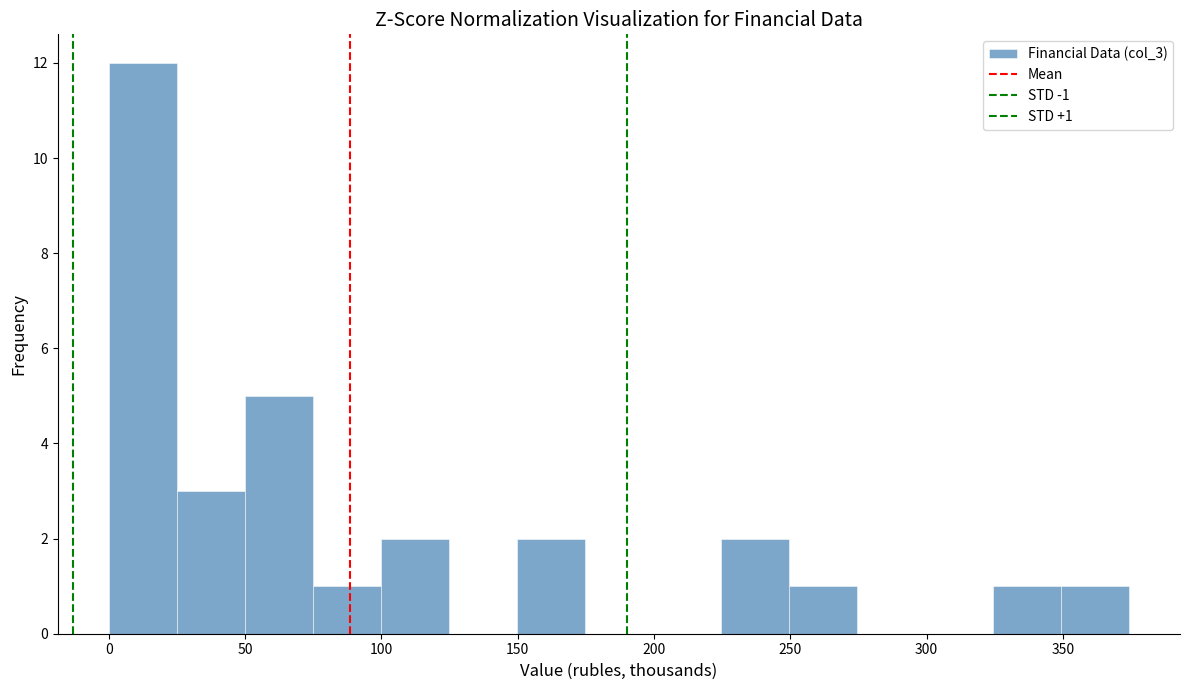

Which range on the x-axis has the tallest bar?

0 to 25